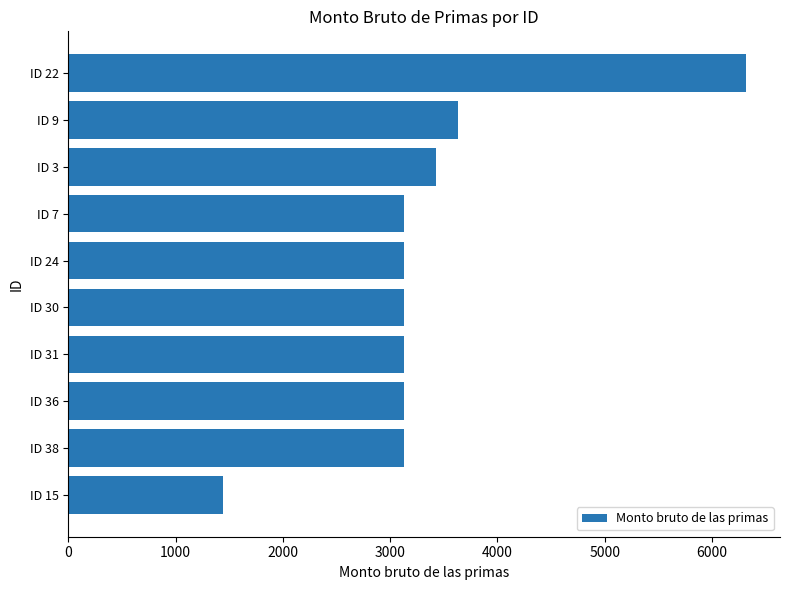

The value at ID 31 is 4344.8. True or false?

False